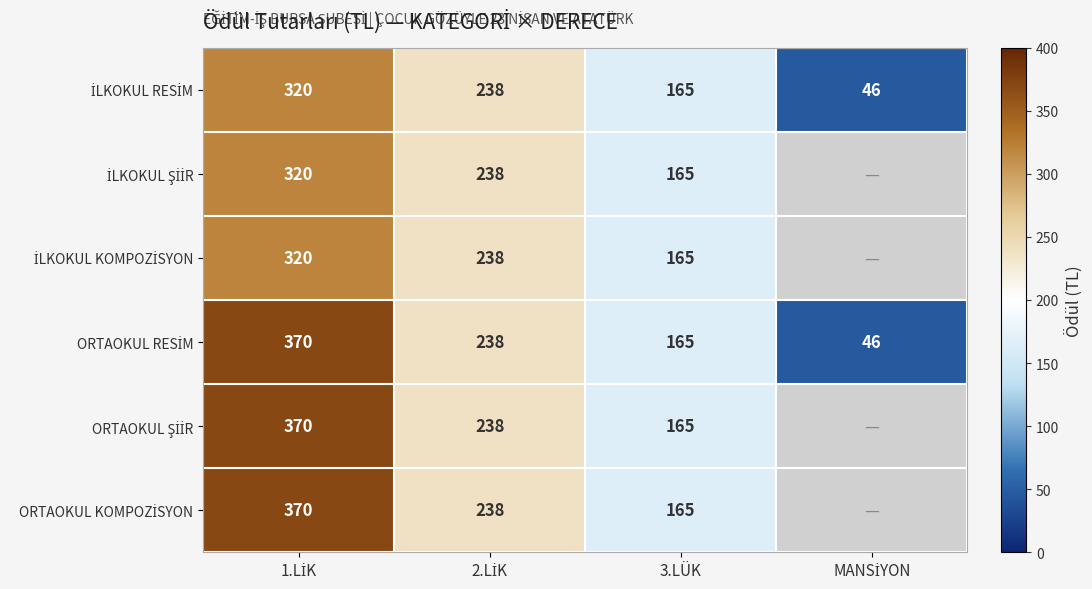

Is the value of İLKOKUL RESİM at 3.LÜK greater than the value of İLKOKUL ŞİİR at 3.LÜK?

No